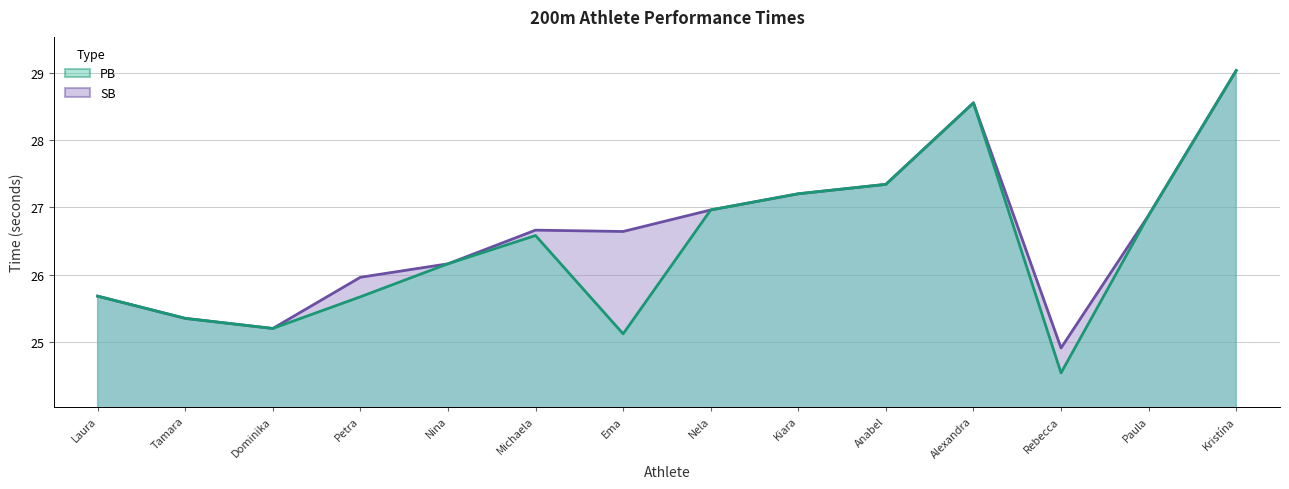

What is the value of the SB point at the 7th from the left?

26.6